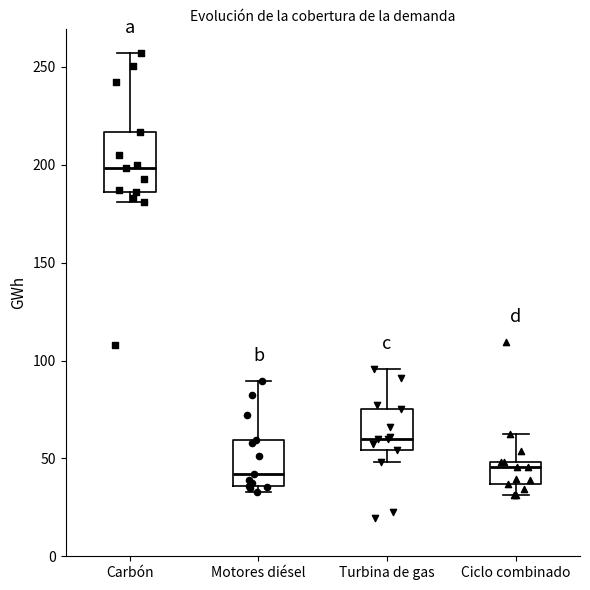

Reading left to right, transcribe this box plot: for each box, give where its median line is, the range the box spans, and where its two whiskers end, as read against the y-axis. The values are not printed on the chart, so give them approximately, as read against the axis.

Carbón: median 200, box 185 to 215, whiskers 180 to 255
Motores diésel: median 40, box 35 to 60, whiskers 35 (just below the box's lower edge) to 90
Turbina de gas: median 60, box 55 to 75, whiskers 50 to 95
Ciclo combinado: median 45, box 35 to 50, whiskers 30 to 65